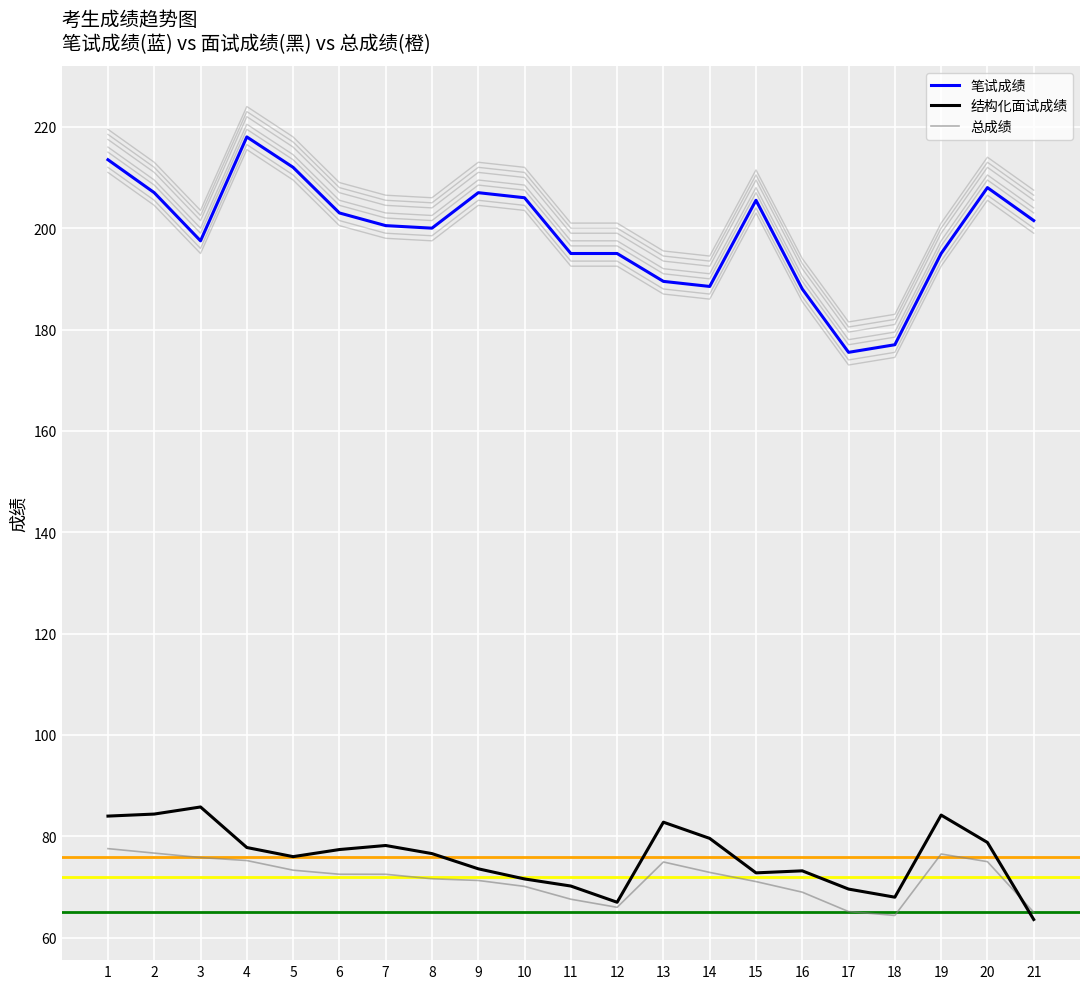

True or false: 结构化面试成绩 has a value of 21.1 at 12.

False